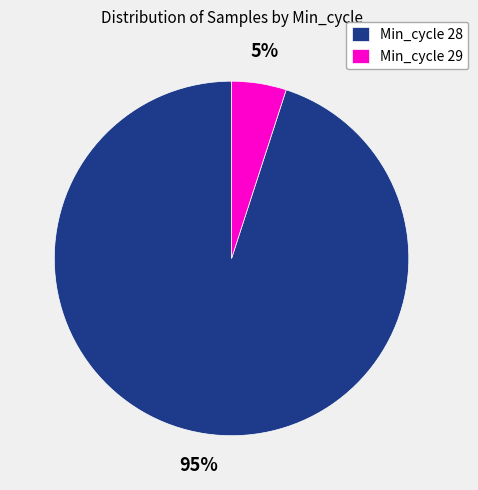

Is it true that Min_cycle 28 is 83% of the pie?

False